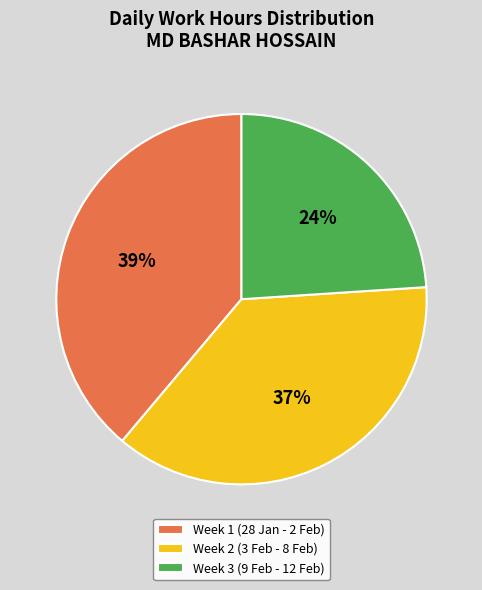

Does any single category account for the majority?

No